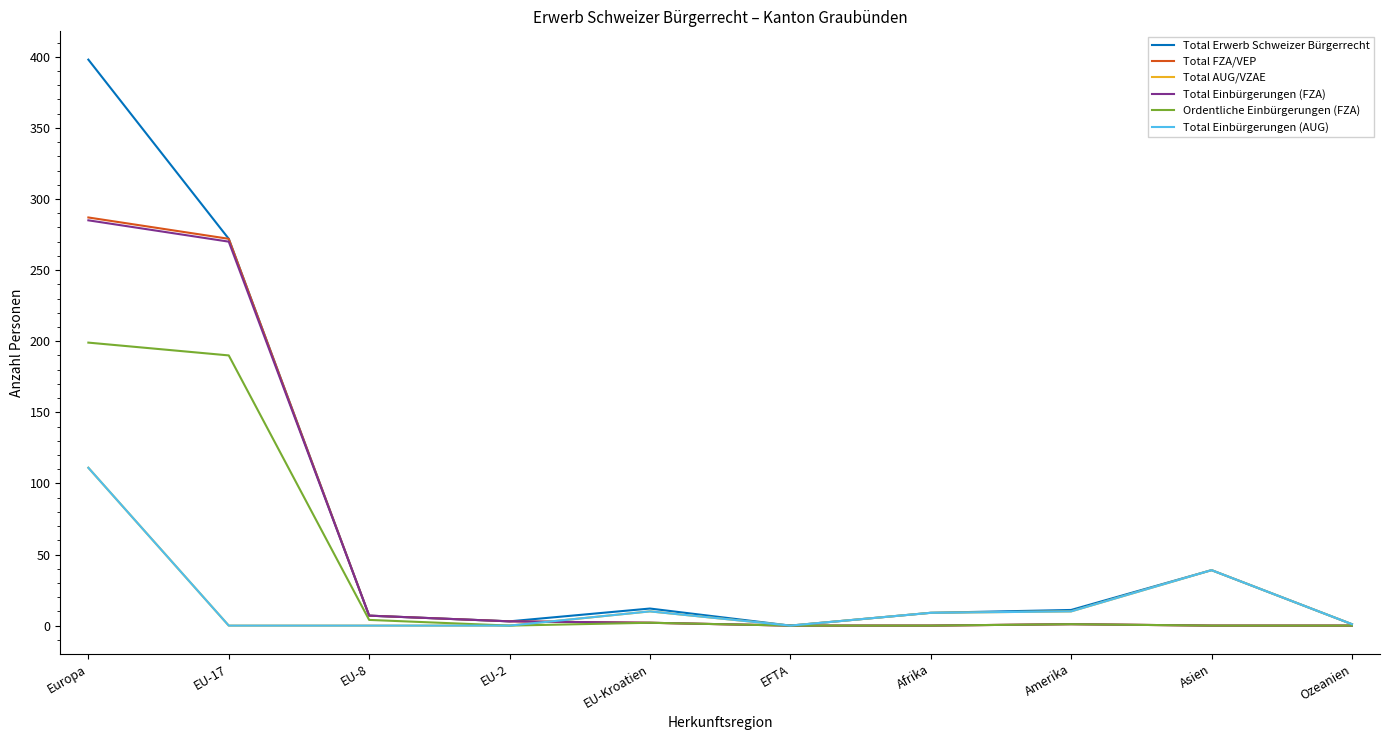

At which label is Total Einbürgerungen (FZA) closest to 142?

EU-17